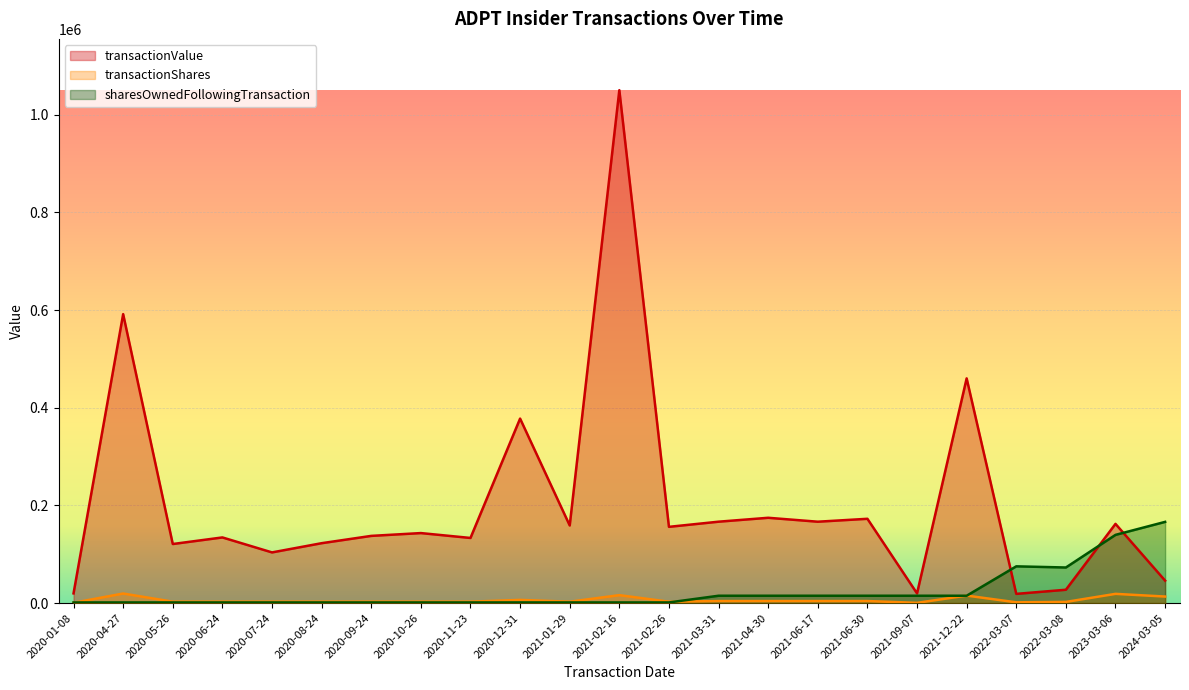

True or false: transactionValue has a value of 278460 at 2021-02-26.

False